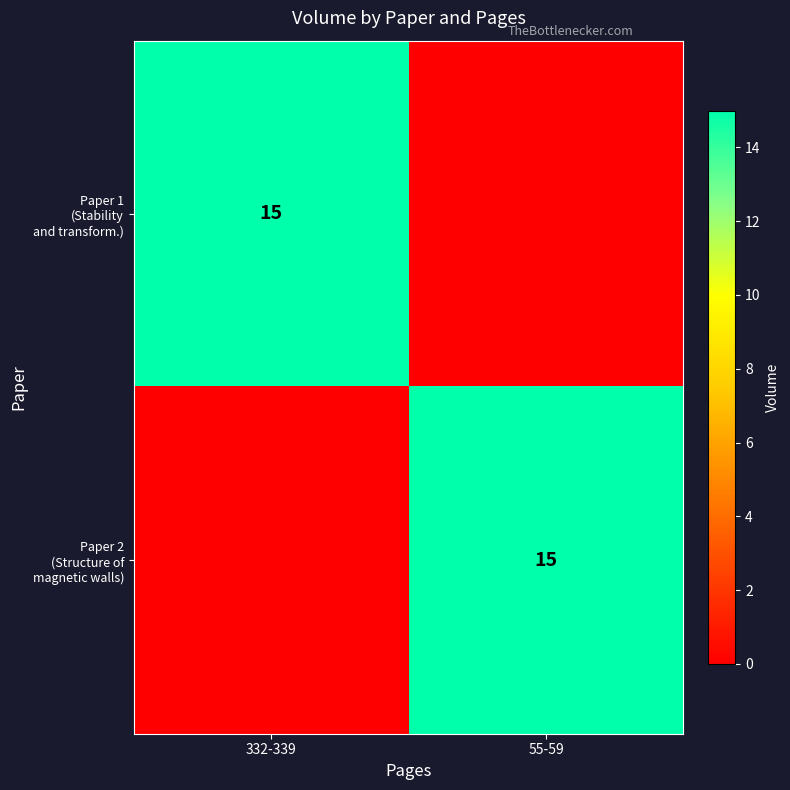

At which label does Paper 2 (Structure of magnetic walls) reach its minimum?

332-339